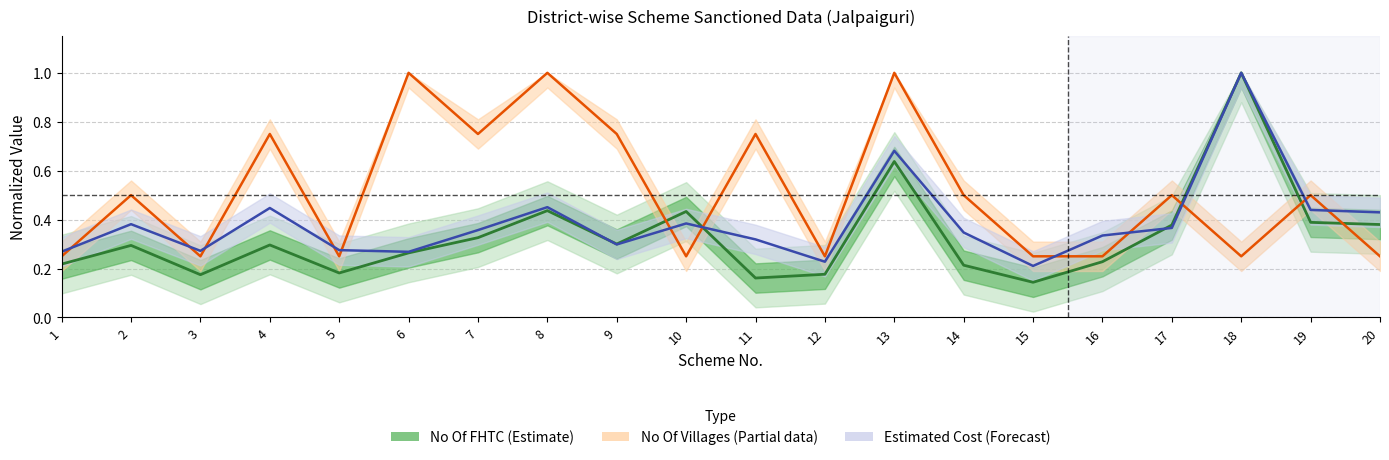

What is the difference between the maximum and minimum values in the Estimated Cost (Forecast) series?

0.8